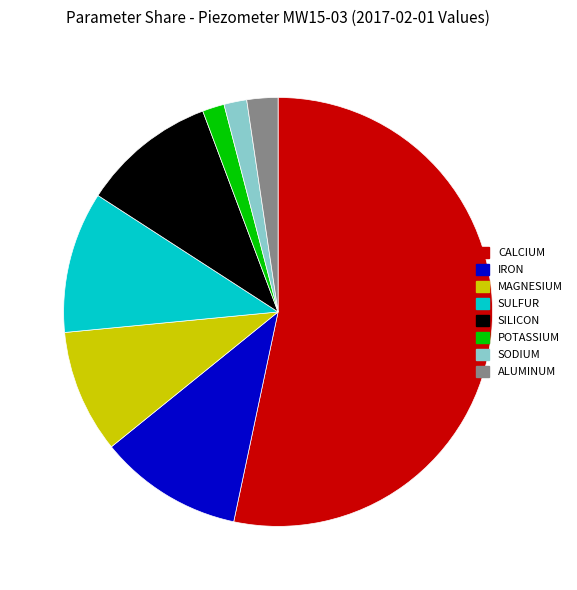

Does any single category account for the majority?

Yes